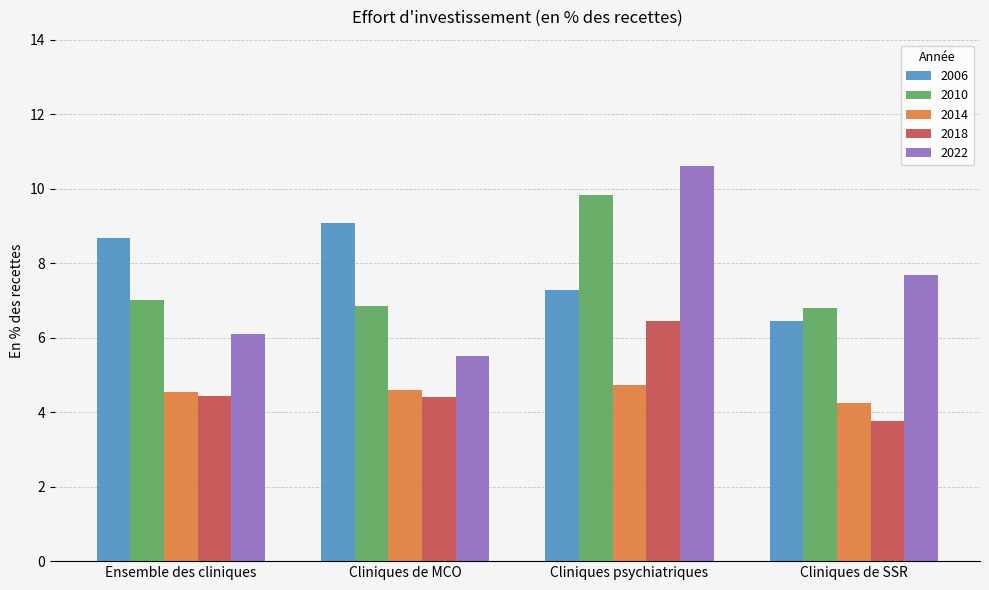

Are the bars horizontal?

No